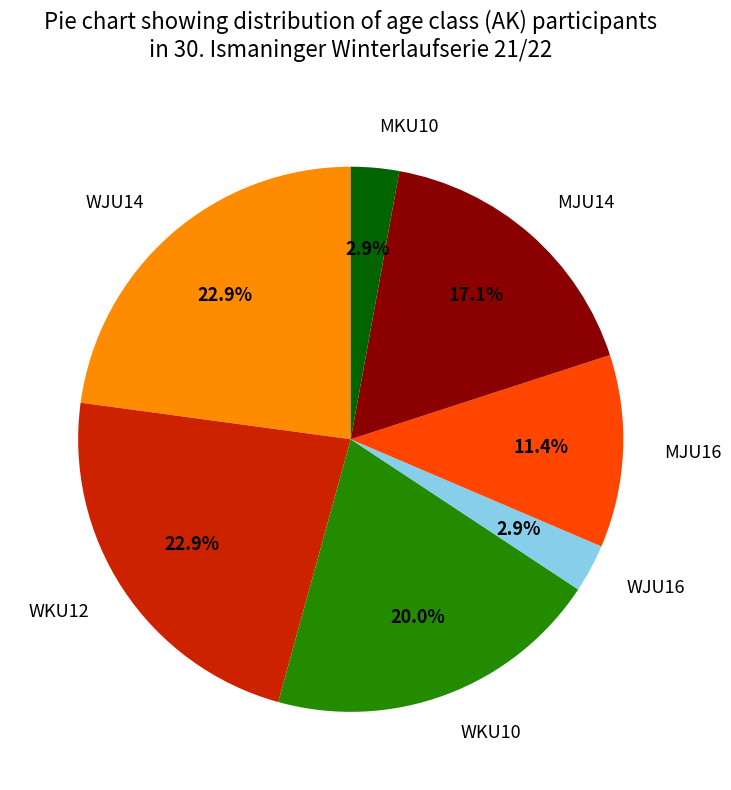

Which has a higher value, WJU14 or MKU10?

WJU14